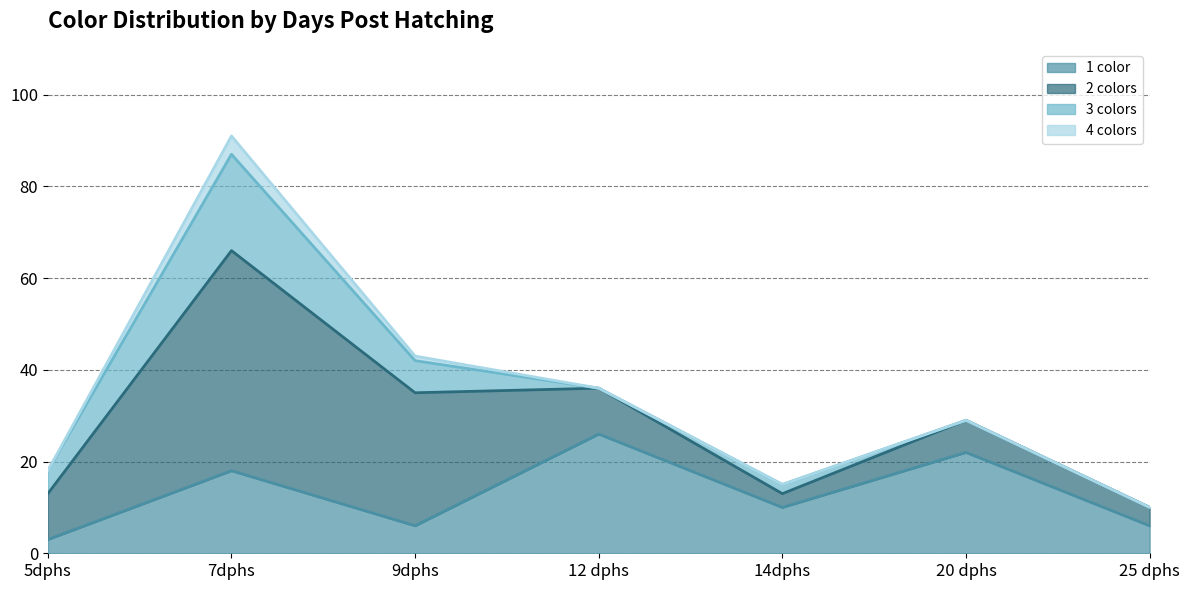

At which category is the sum across all series the highest?

7dphs